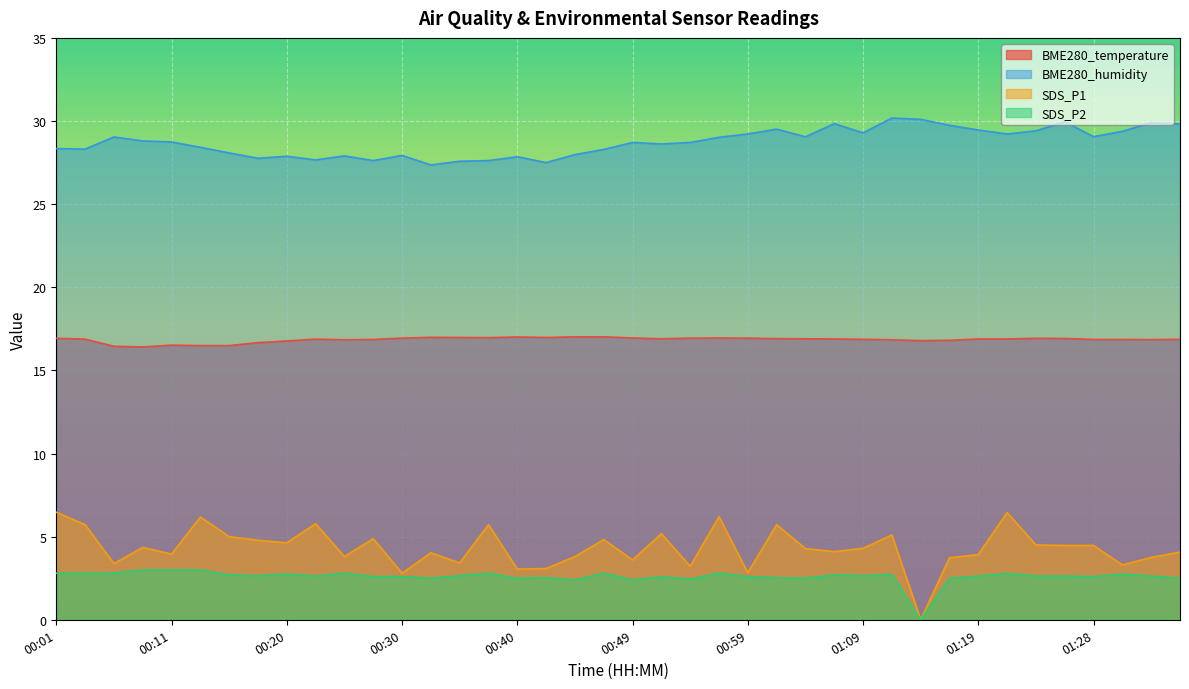

What is the total value across all series at 00:42?

50.1